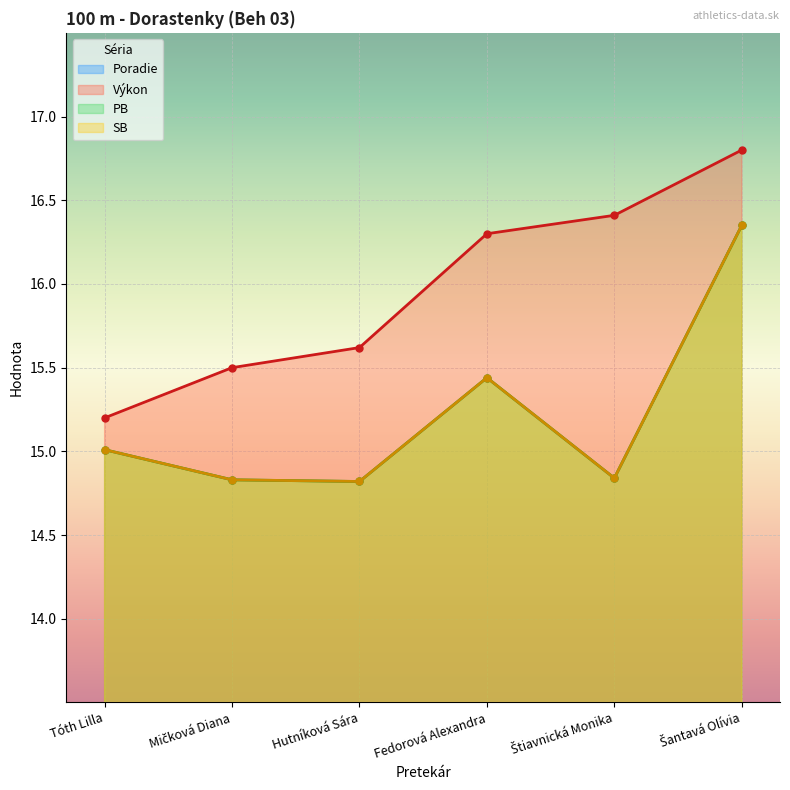

What are all the series names shown in the legend?

Poradie, Výkon, PB, SB